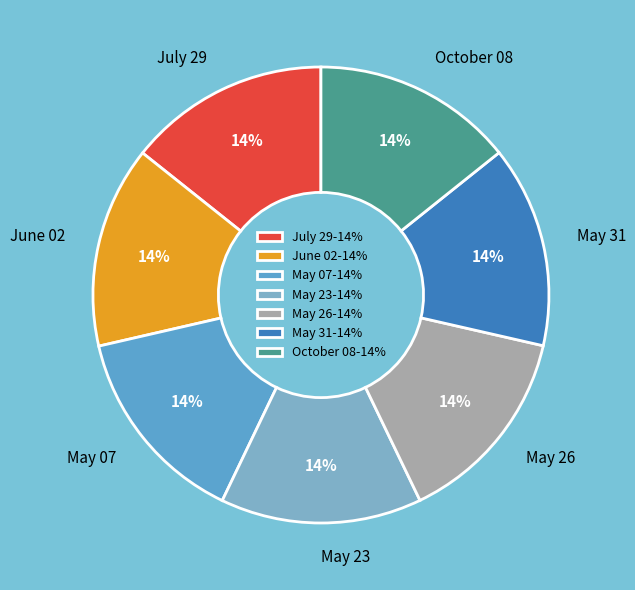

To the nearest percent, what portion does May 26 represent?

14%